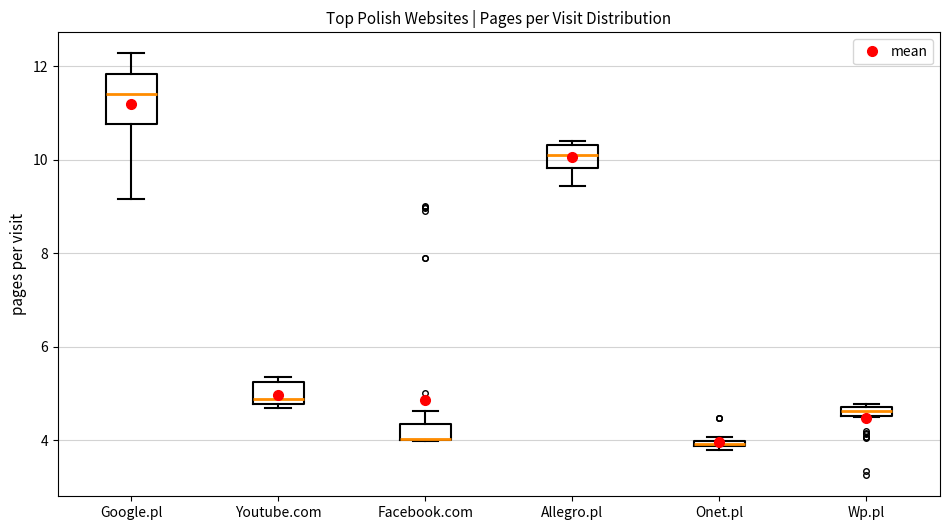

Where does the median line of the box for Allegro.pl sit on the y-axis? The values are not printed on the chart, so give them approximately, as read against the axis.

10.2